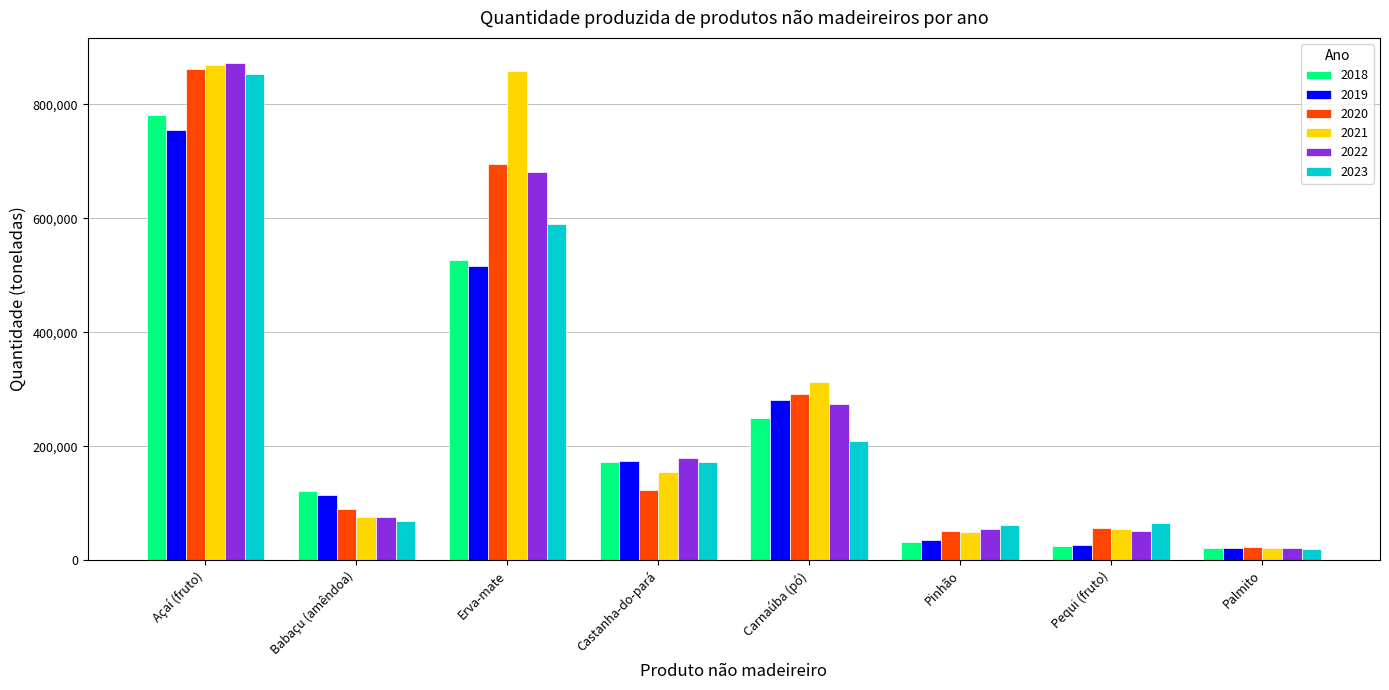

What is the sum of all 2019 values?

1925772